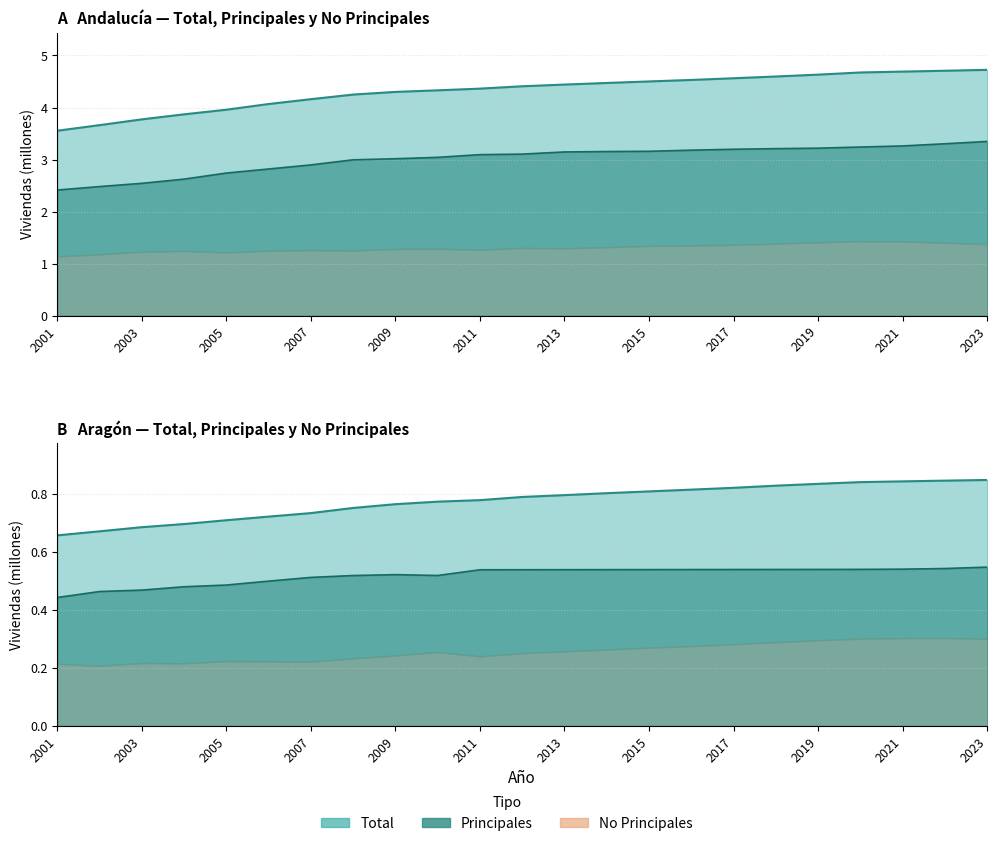

At which category is the sum across all series the highest?

2023